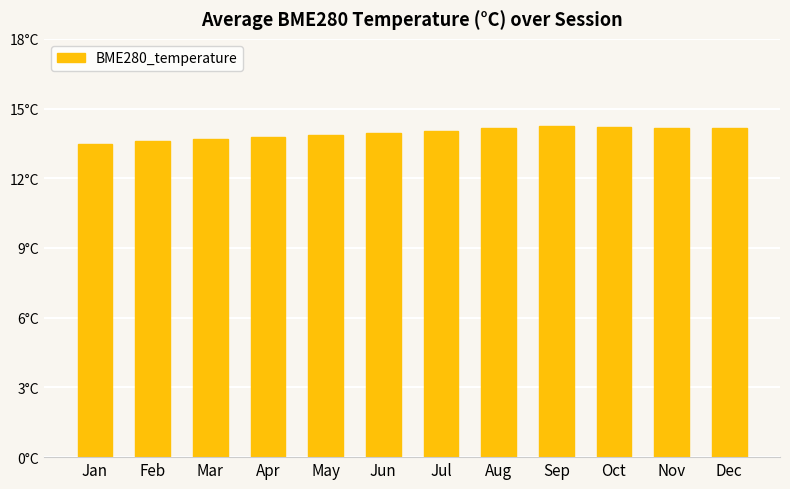

Does the chart contain any negative values?

No